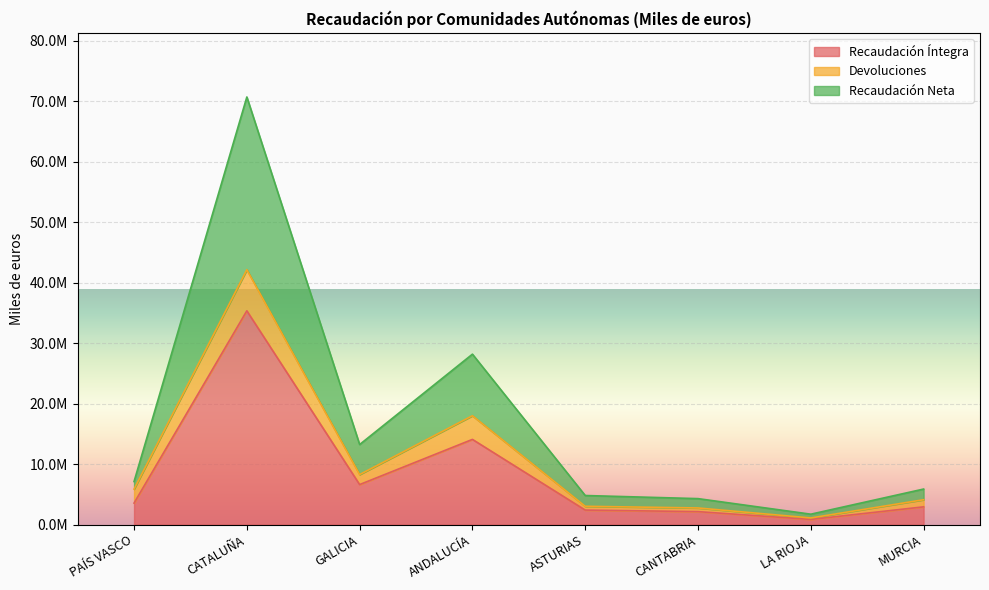

How many interior local peaks does the Recaudación Íntegra series have?

2